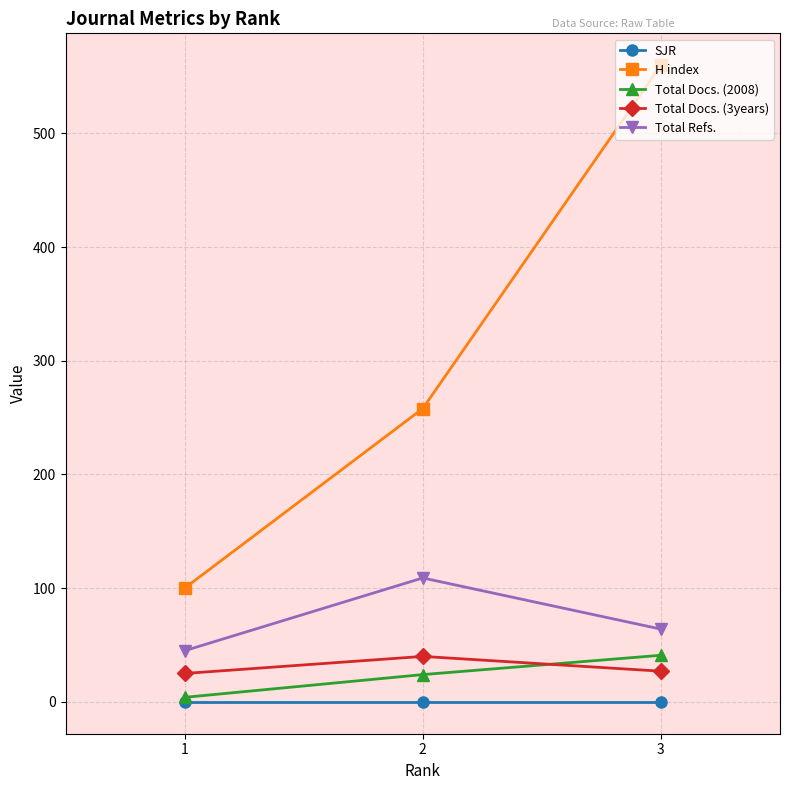

Rank the categories by H index value from lowest to highest.

1, 2, 3